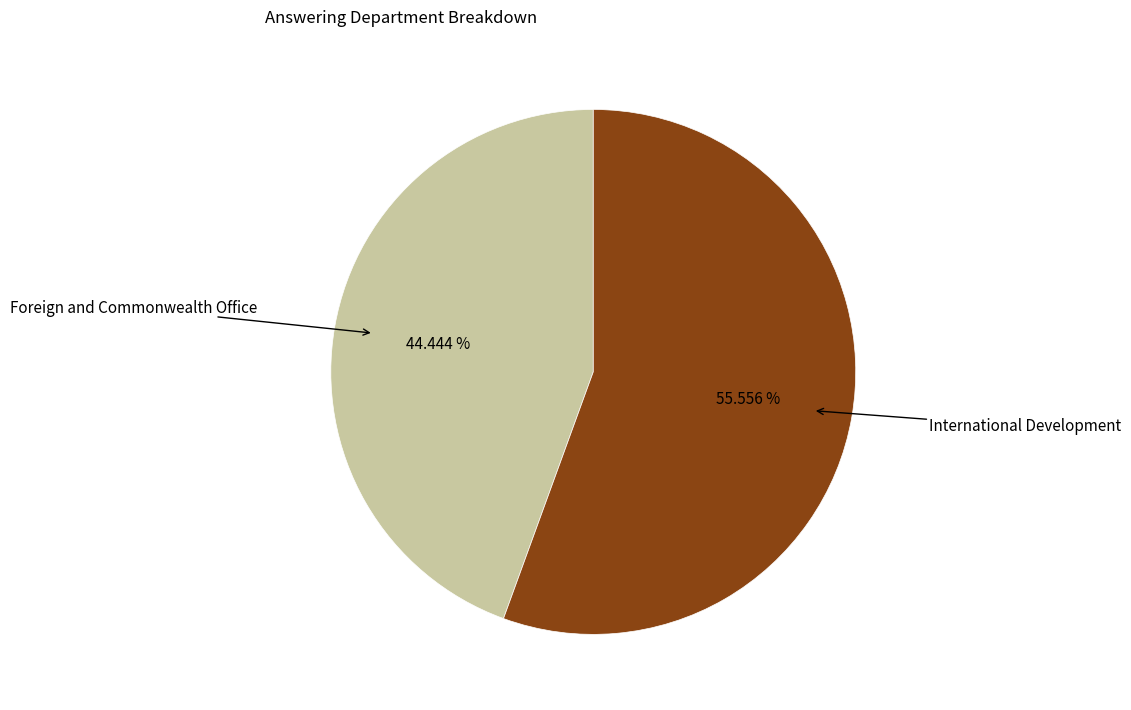

Rank the categories by value from lowest to highest.

Foreign and Commonwealth Office, International Development